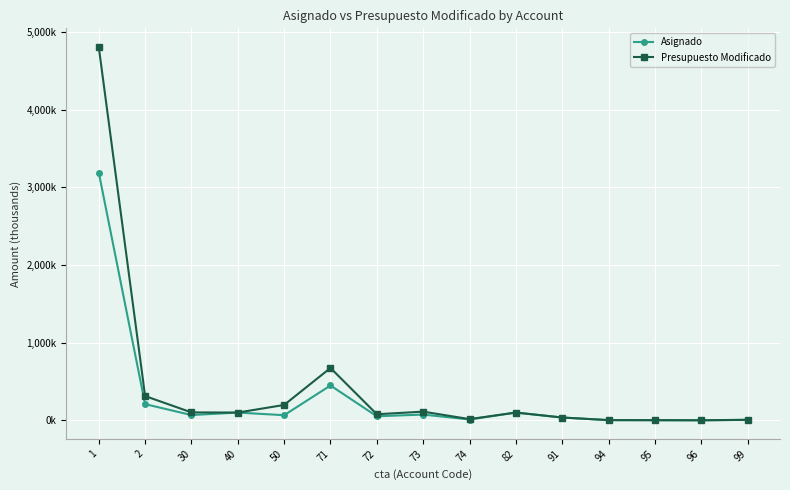

Which series has the largest range (max minus min)?

Presupuesto Modificado